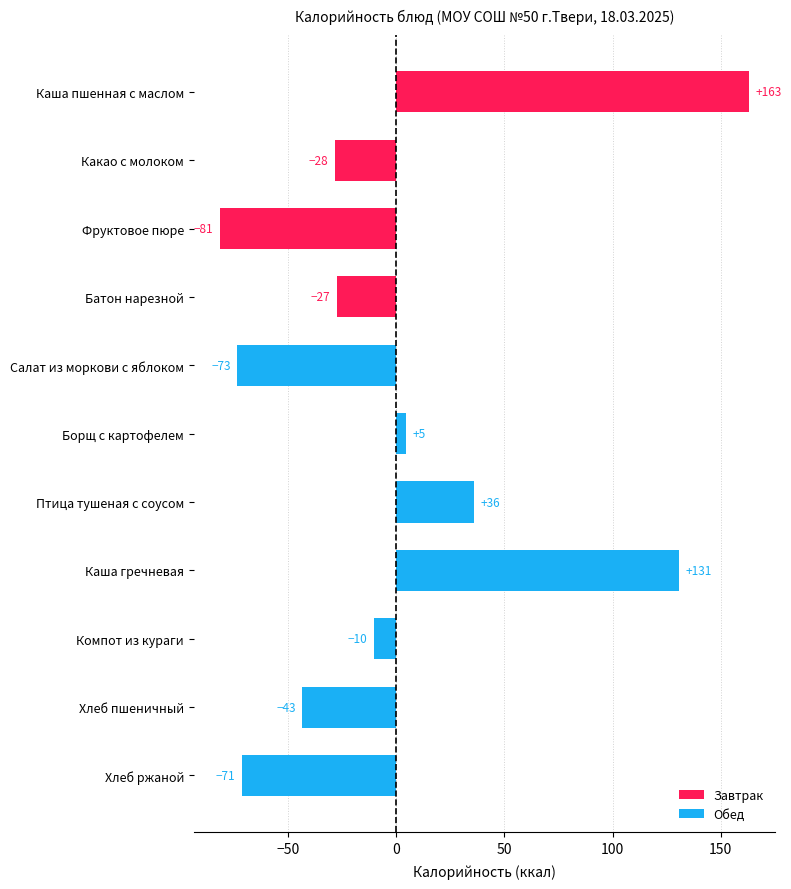

At which category does the chart reach its peak across all series?

Каша пшенная с маслом